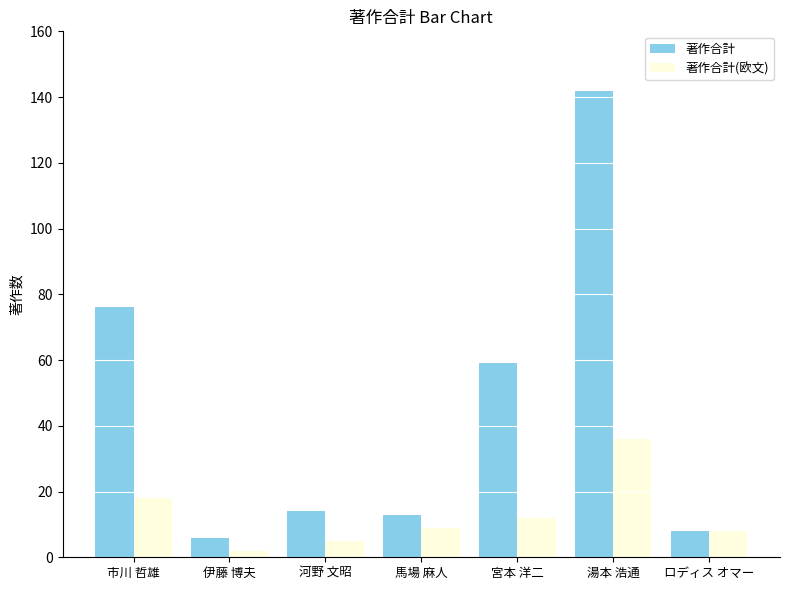

Reading left to right, extract all data points from this chart.

著作合計: 76	6	14	13	59	142	8
著作合計(欧文): 18	2	5	9	12	36	8